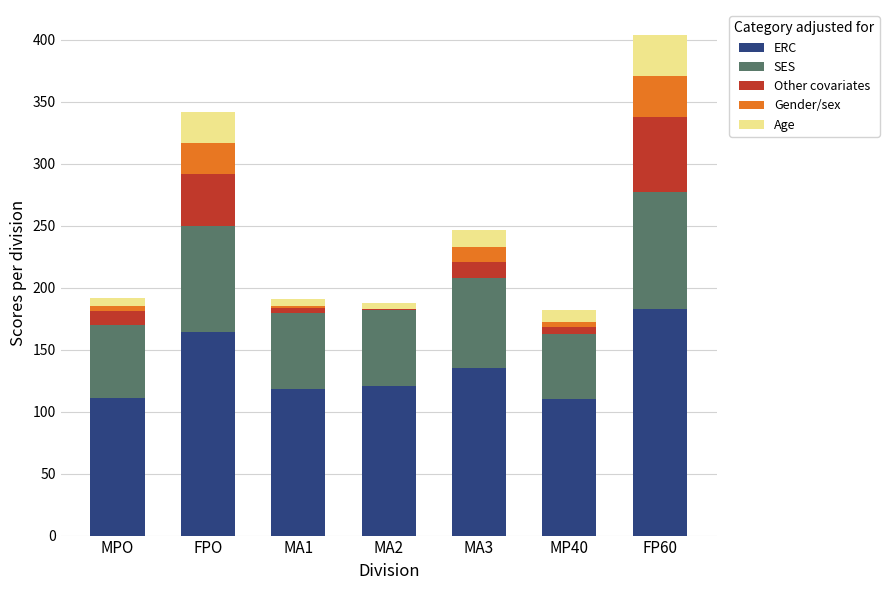

Does the chart contain stacked bars?

Yes